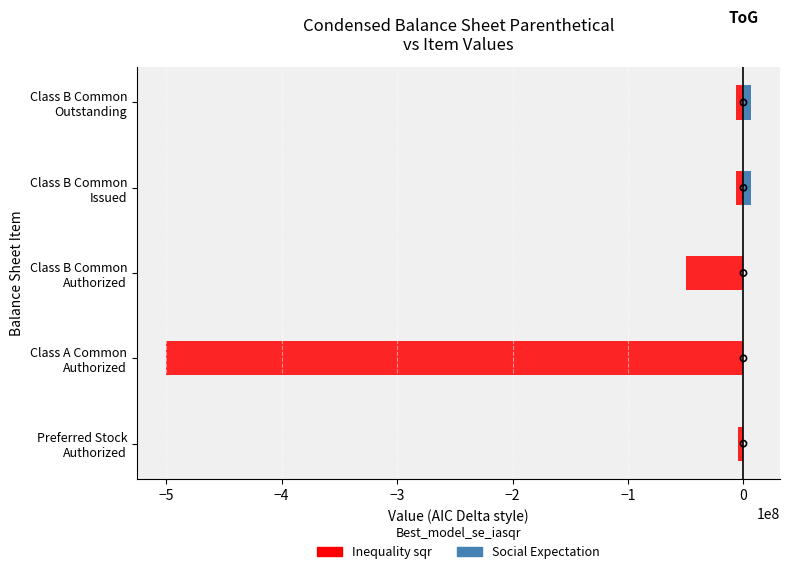

Which series contains the lowest Y value?

Inequality sqr